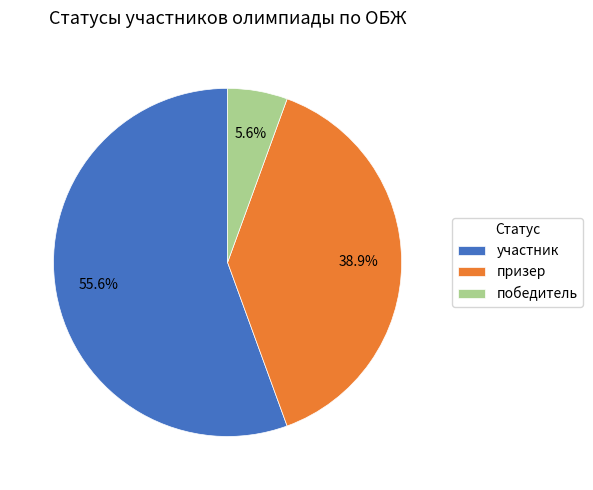

Combined, do участник and победитель account for over 50%?

Yes